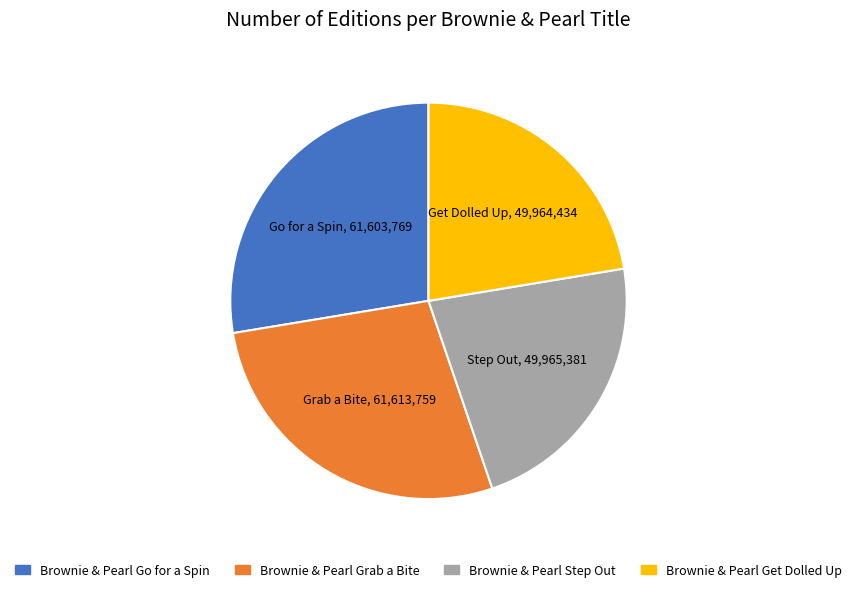

True or false: Brownie & Pearl Go for a Spin accounts for 28% of the total.

True